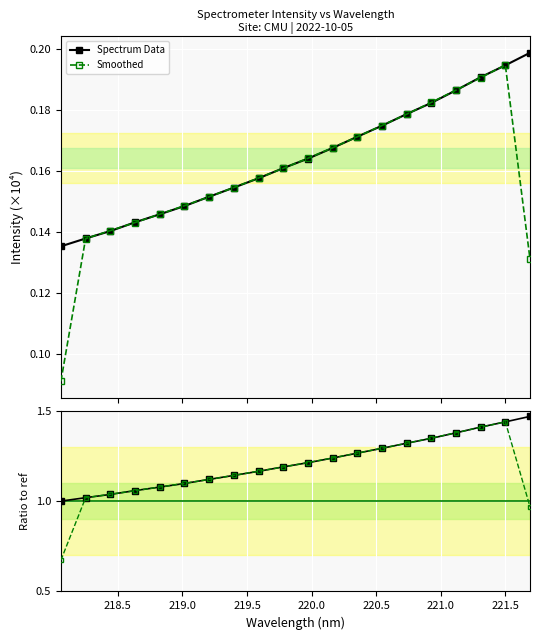

How many data points in Smoothed ratio are above 1?

18